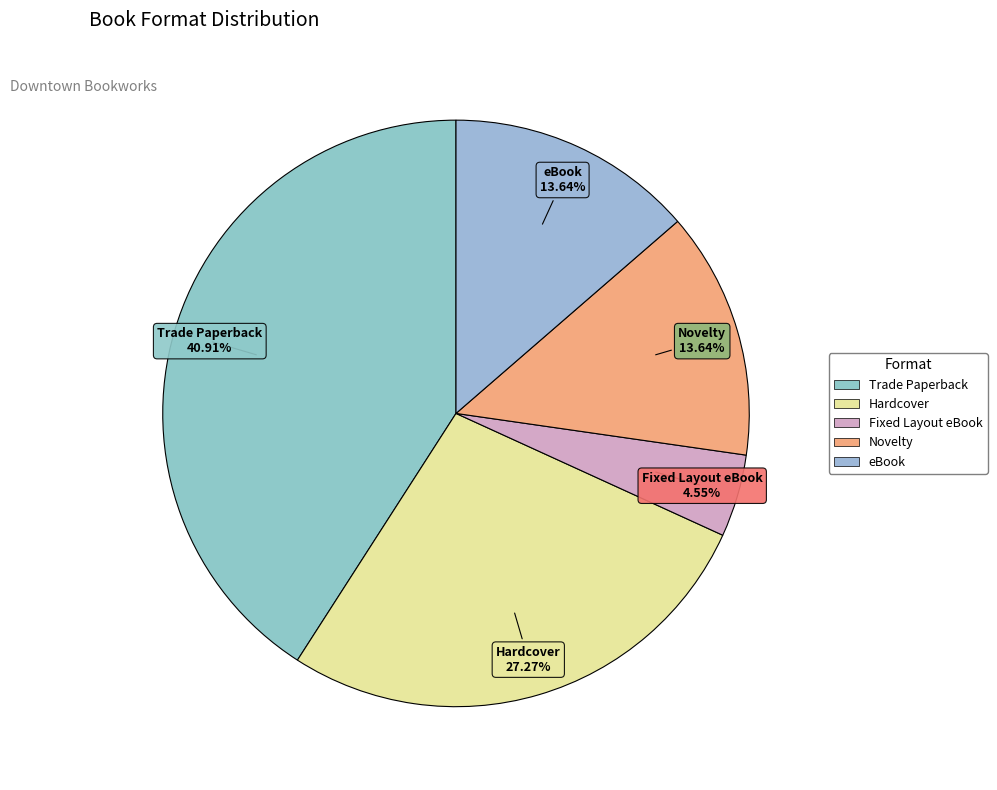

Is it true that Fixed Layout eBook is 5% of the pie?

True